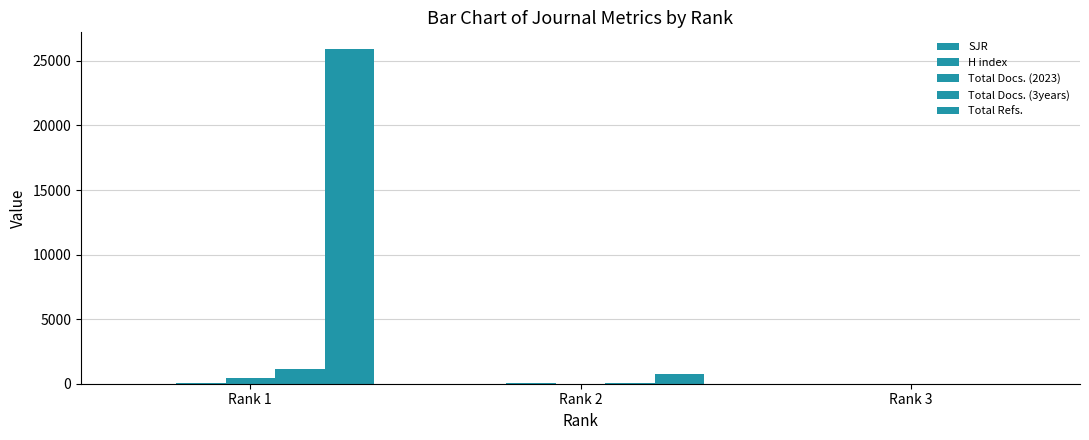

How many distinct data groups are displayed?

5